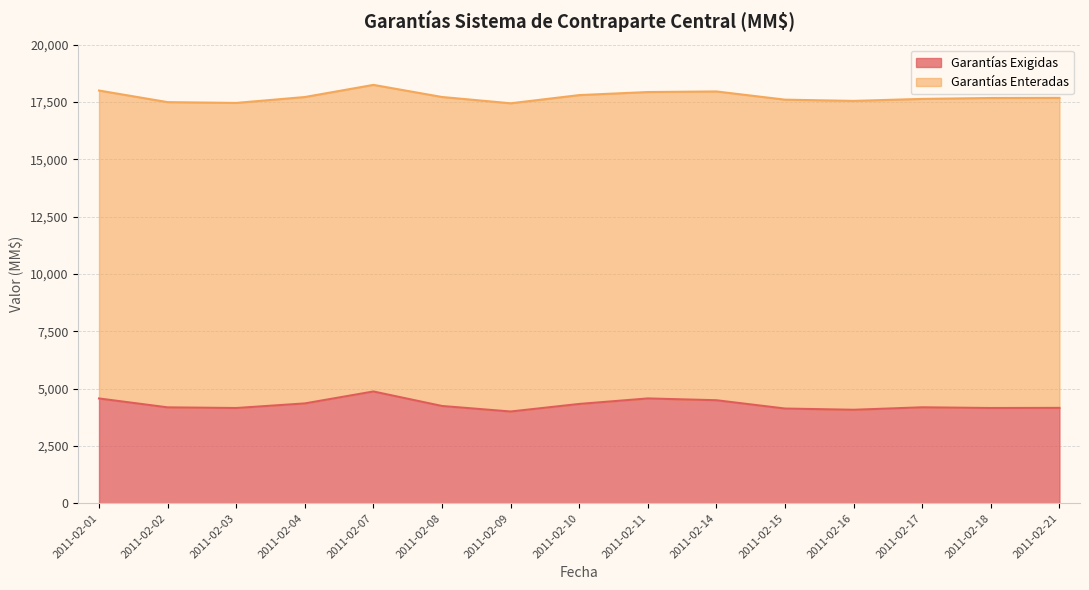

What is the difference between the values at 2011-02-02 and 2011-02-17?

2.0